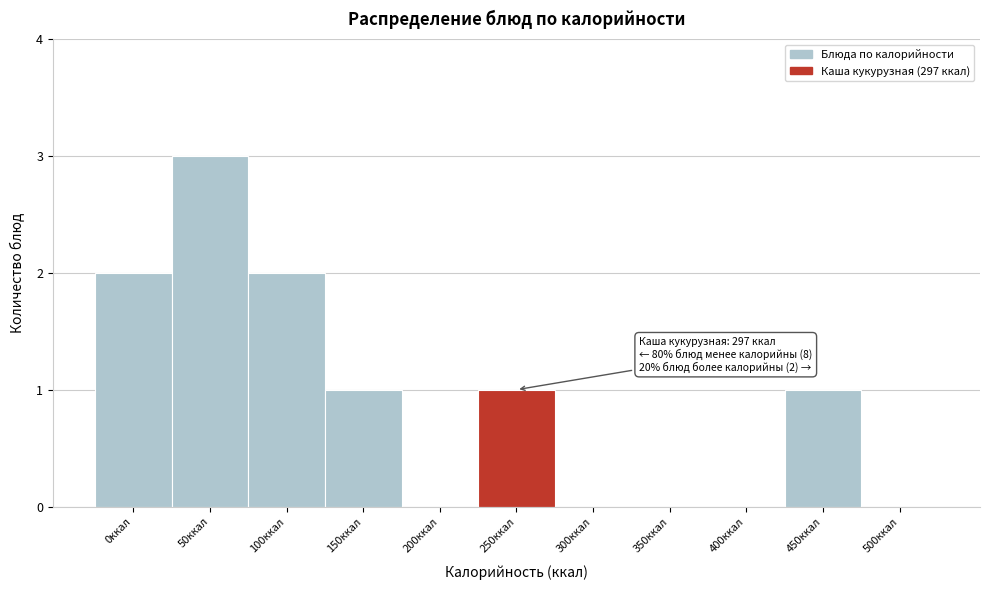

Reading right to left, list all the values displayed in this chart.

500ккал=0	450ккал=1	400ккал=0	350ккал=0	300ккал=0	250ккал=1	200ккал=0	150ккал=1	100ккал=2	50ккал=3	0ккал=2